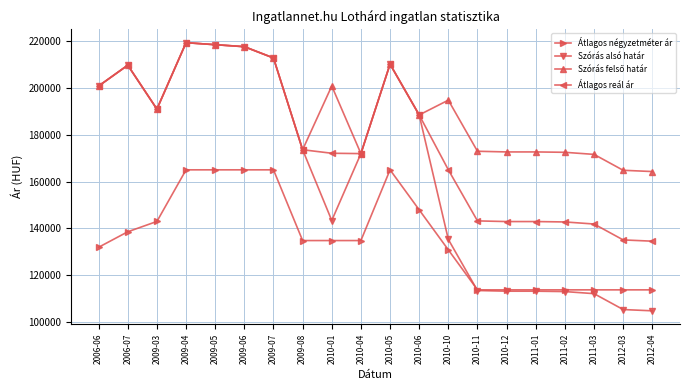

Does the chart display data point markers on the line(s)?

Yes